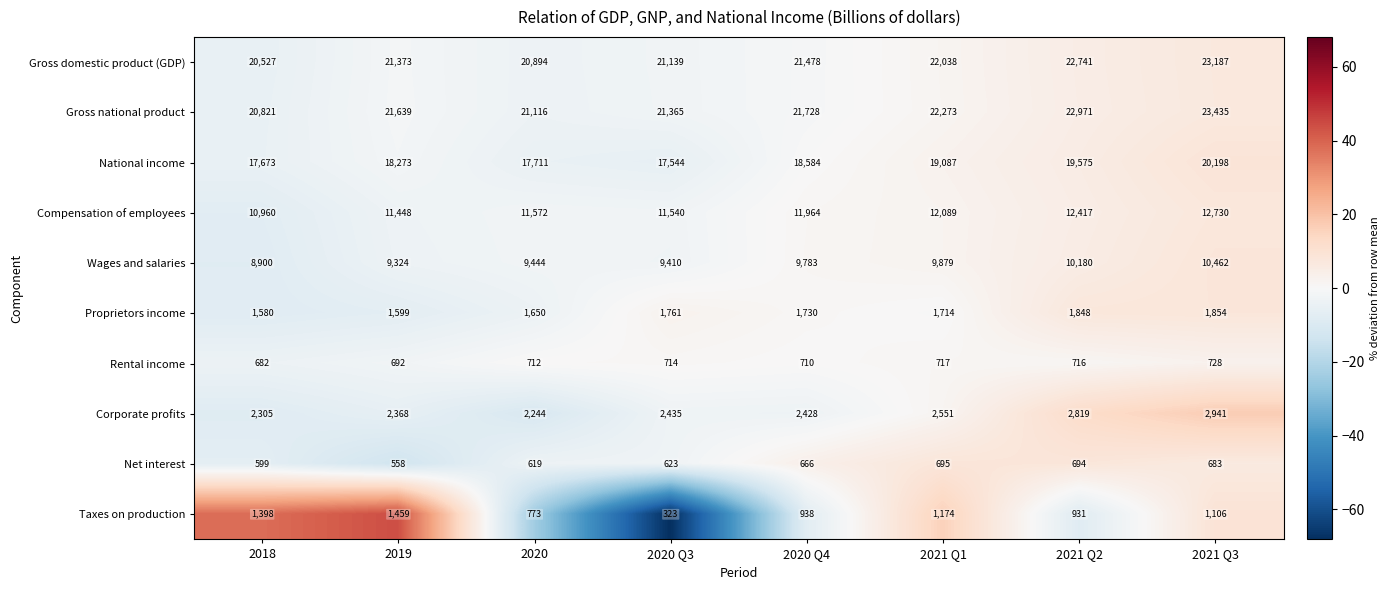

Which series has the largest total across all categories?

Gross national product